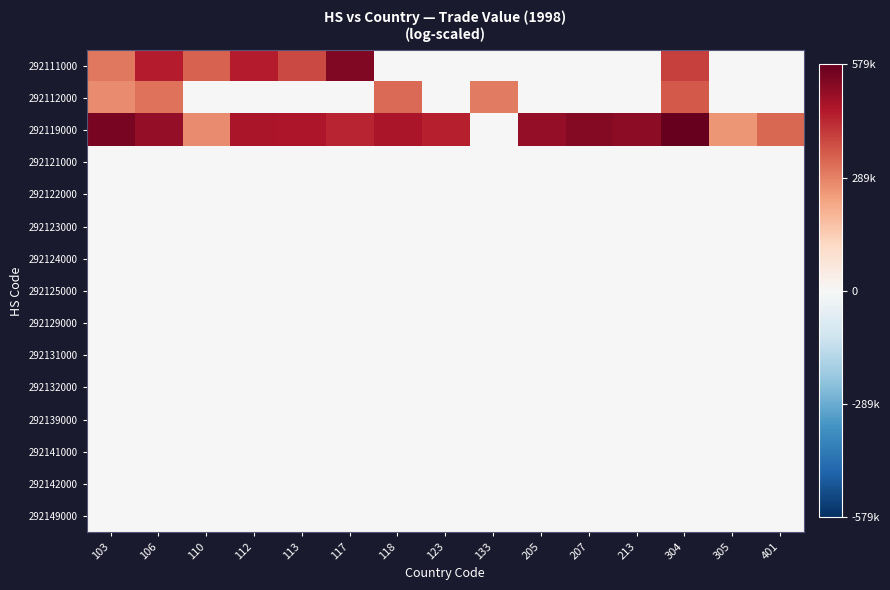

Reading right to left, what are all the values shown in this chart?

292111000: 401=0.0	305=0.0	304=9.1	213=0.0	207=0.0	205=0.0	133=0.0	123=0.0	118=0.0	117=12.3	113=8.8	112=10.4	110=7.8	106=10.5	103=7.0
292112000: 401=0.0	305=0.0	304=8.2	213=0.0	207=0.0	205=0.0	133=6.9	123=0.0	118=7.5	117=0.0	113=0.0	112=0.0	110=0.0	106=7.2	103=6.3
292119000: 401=7.6	305=5.8	304=13.3	213=11.8	207=12.2	205=11.7	133=0.0	123=10.3	118=10.8	117=10.1	113=10.7	112=10.9	110=6.3	106=11.6	103=12.6
292121000: 401=0.0	305=0.0	304=0.0	213=0.0	207=0.0	205=0.0	133=0.0	123=0.0	118=0.0	117=0.0	113=0.0	112=0.0	110=0.0	106=0.0	103=0.0
292122000: 401=0.0	305=0.0	304=0.0	213=0.0	207=0.0	205=0.0	133=0.0	123=0.0	118=0.0	117=0.0	113=0.0	112=0.0	110=0.0	106=0.0	103=0.0
292123000: 401=0.0	305=0.0	304=0.0	213=0.0	207=0.0	205=0.0	133=0.0	123=0.0	118=0.0	117=0.0	113=0.0	112=0.0	110=0.0	106=0.0	103=0.0
292124000: 401=0.0	305=0.0	304=0.0	213=0.0	207=0.0	205=0.0	133=0.0	123=0.0	118=0.0	117=0.0	113=0.0	112=0.0	110=0.0	106=0.0	103=0.0
292125000: 401=0.0	305=0.0	304=0.0	213=0.0	207=0.0	205=0.0	133=0.0	123=0.0	118=0.0	117=0.0	113=0.0	112=0.0	110=0.0	106=0.0	103=0.0
292129000: 401=0.0	305=0.0	304=0.0	213=0.0	207=0.0	205=0.0	133=0.0	123=0.0	118=0.0	117=0.0	113=0.0	112=0.0	110=0.0	106=0.0	103=0.0
292131000: 401=0.0	305=0.0	304=0.0	213=0.0	207=0.0	205=0.0	133=0.0	123=0.0	118=0.0	117=0.0	113=0.0	112=0.0	110=0.0	106=0.0	103=0.0
292132000: 401=0.0	305=0.0	304=0.0	213=0.0	207=0.0	205=0.0	133=0.0	123=0.0	118=0.0	117=0.0	113=0.0	112=0.0	110=0.0	106=0.0	103=0.0
292139000: 401=0.0	305=0.0	304=0.0	213=0.0	207=0.0	205=0.0	133=0.0	123=0.0	118=0.0	117=0.0	113=0.0	112=0.0	110=0.0	106=0.0	103=0.0
292141000: 401=0.0	305=0.0	304=0.0	213=0.0	207=0.0	205=0.0	133=0.0	123=0.0	118=0.0	117=0.0	113=0.0	112=0.0	110=0.0	106=0.0	103=0.0
292142000: 401=0.0	305=0.0	304=0.0	213=0.0	207=0.0	205=0.0	133=0.0	123=0.0	118=0.0	117=0.0	113=0.0	112=0.0	110=0.0	106=0.0	103=0.0
292149000: 401=0.0	305=0.0	304=0.0	213=0.0	207=0.0	205=0.0	133=0.0	123=0.0	118=0.0	117=0.0	113=0.0	112=0.0	110=0.0	106=0.0	103=0.0